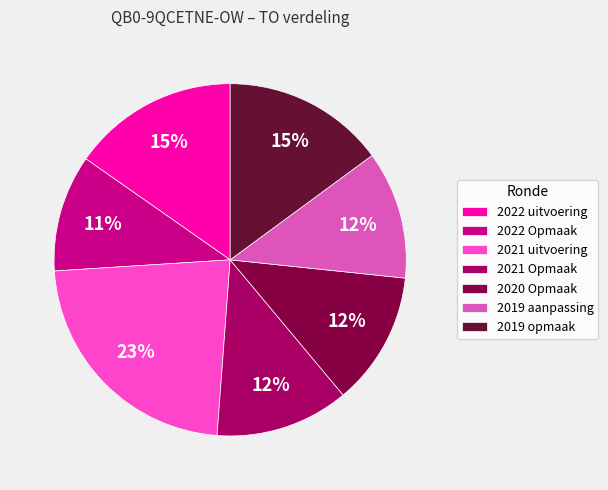

How many slices are in this pie chart?

7